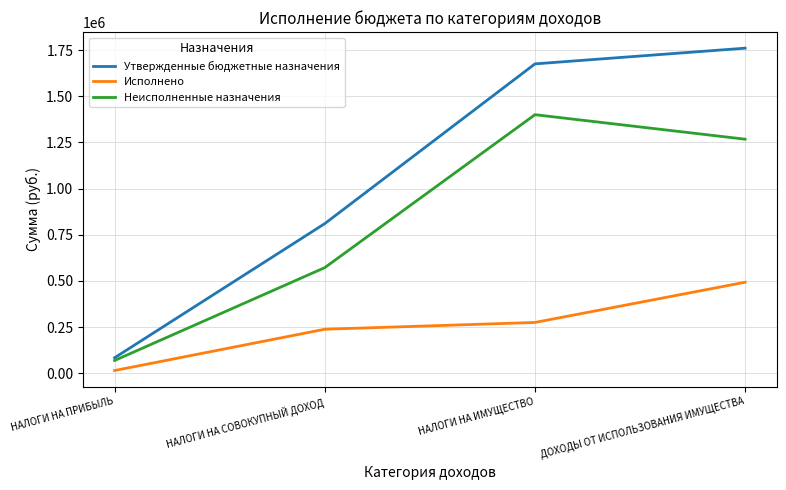

At which category does the chart reach its minimum across all series?

НАЛОГИ НА ПРИБЫЛЬ